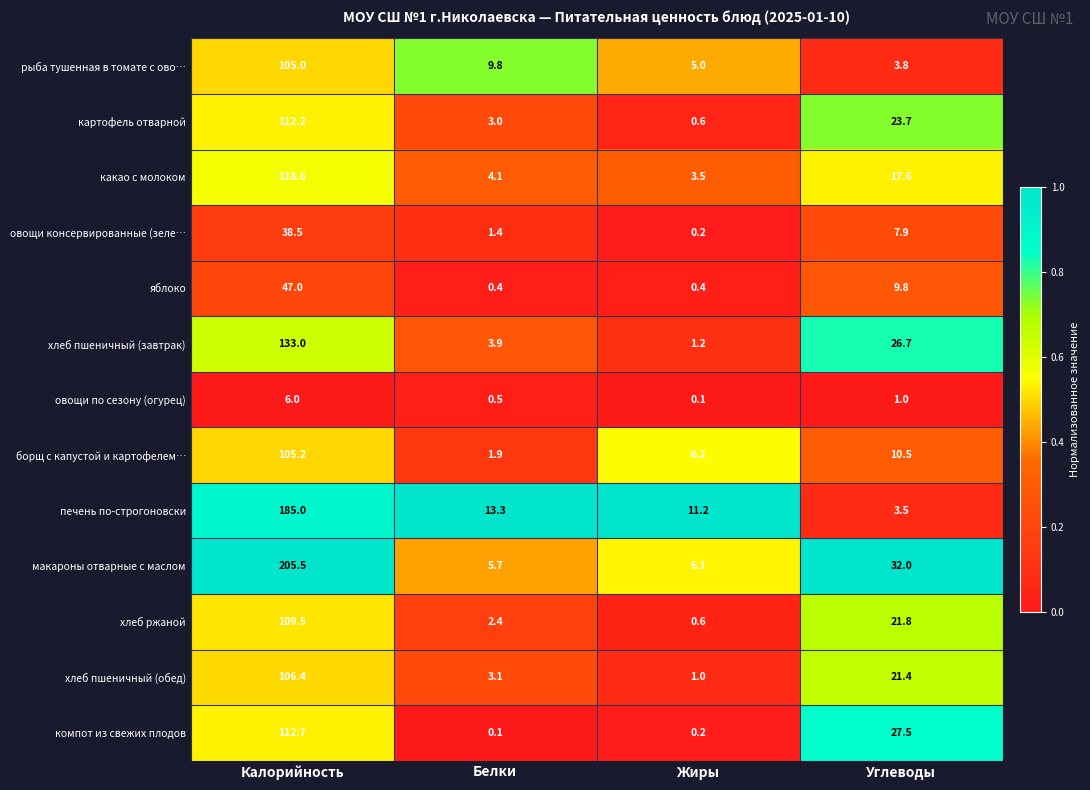

Rank the series at Белки from highest to lowest value.

печень по-строгоновски, рыба тушенная в томате с ово…, макароны отварные с маслом, какао с молоком, хлеб пшеничный (завтрак), хлеб пшеничный (обед), картофель отварной, хлеб ржаной, борщ с капустой и картофелем…, овощи консервированные (зеле…, овощи по сезону (огурец), яблоко, компот из свежих плодов